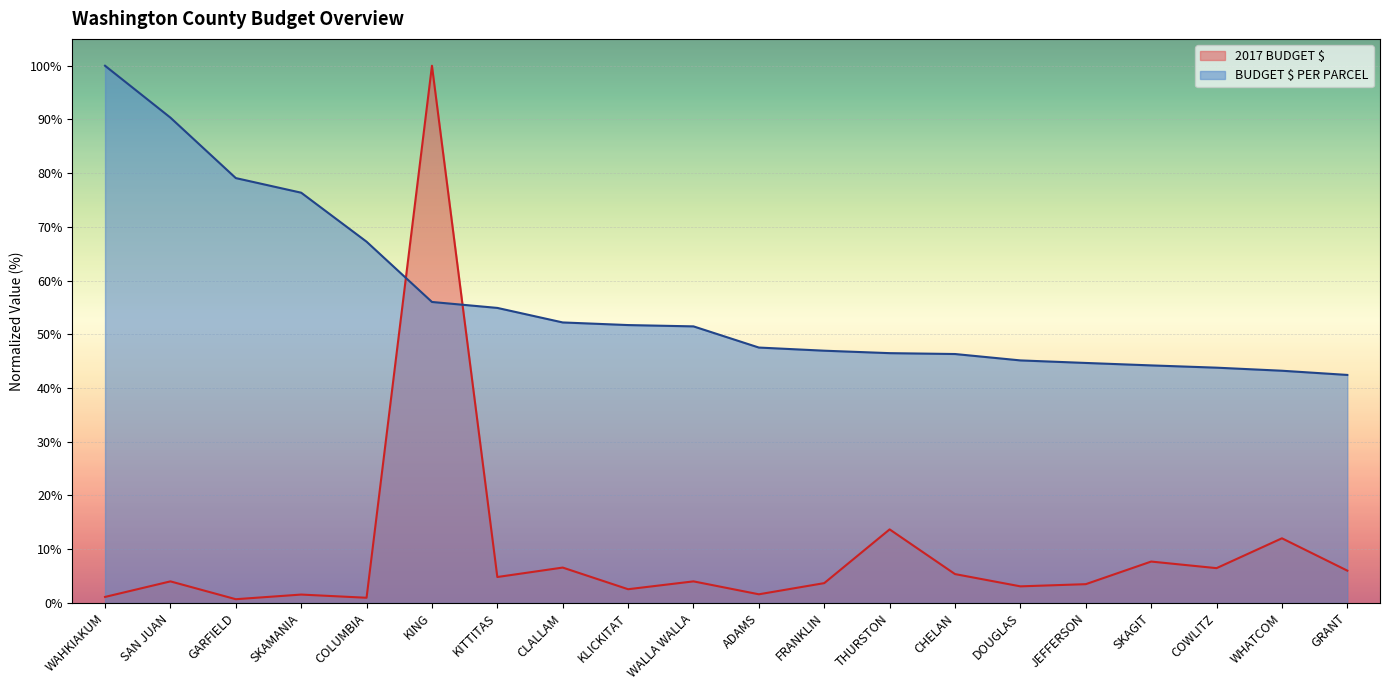

What is the label of the 14th point from the left?

CHELAN